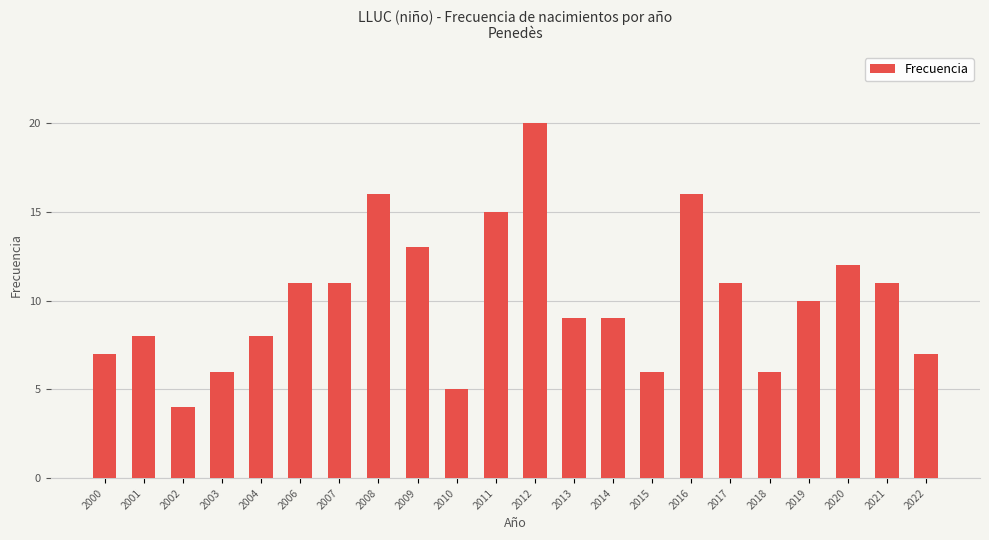

How many categories are shown in the chart?

22